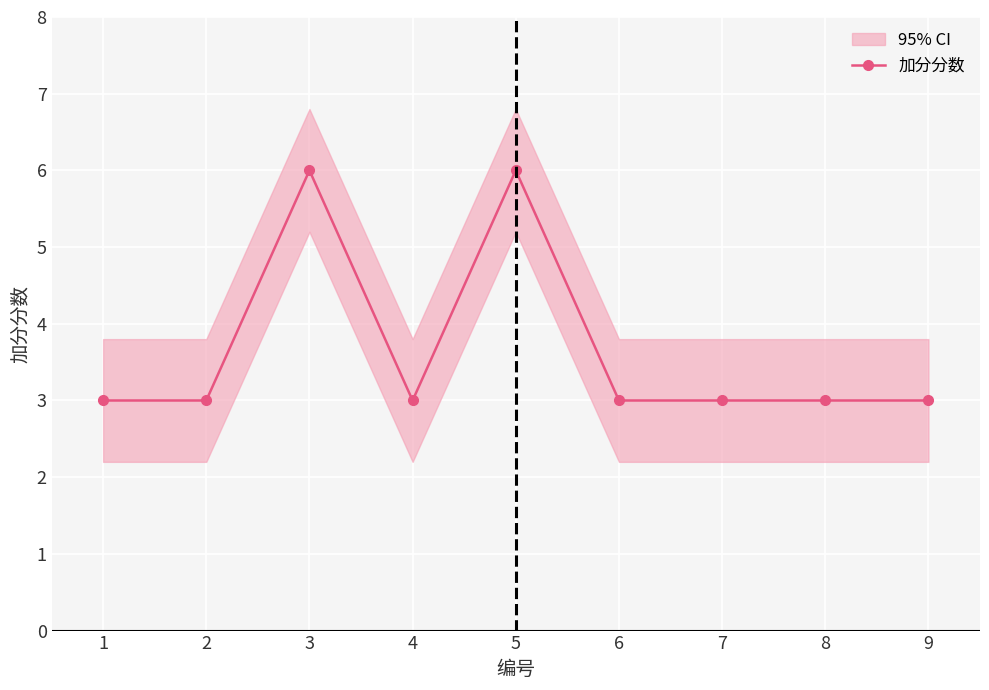

What is the maximum value shown in the chart?

6